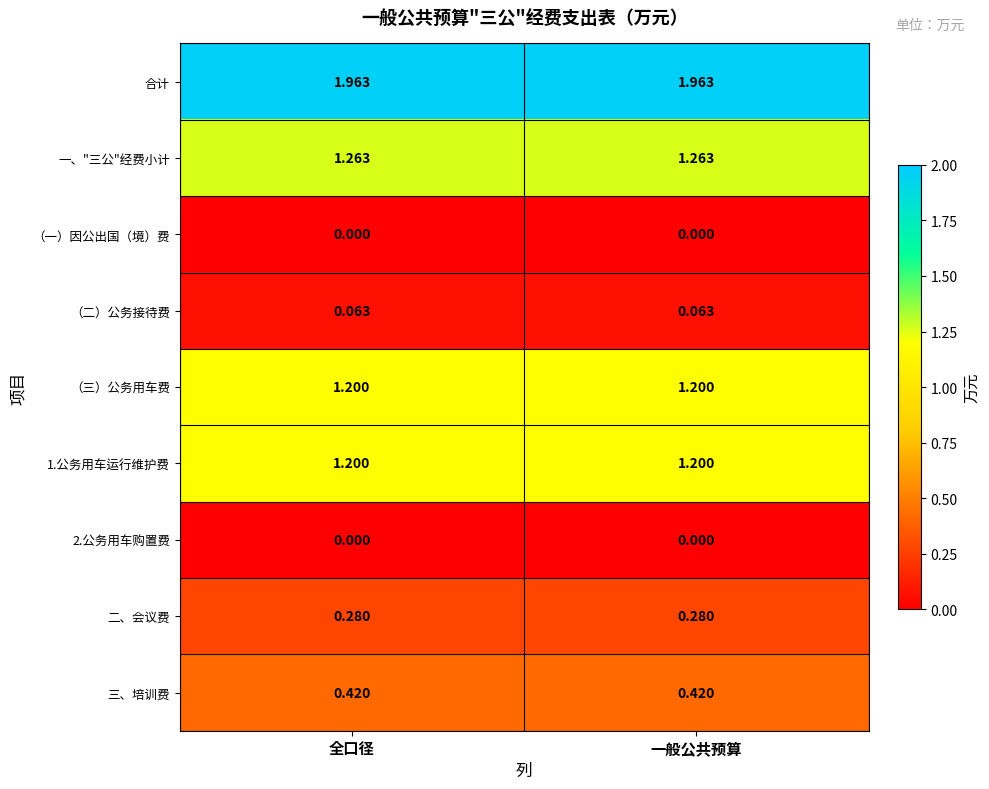

Is the value of 1.公务用车运行维护费 at 一般公共预算 greater than the value of （二）公务接待费 at 全口径?

Yes